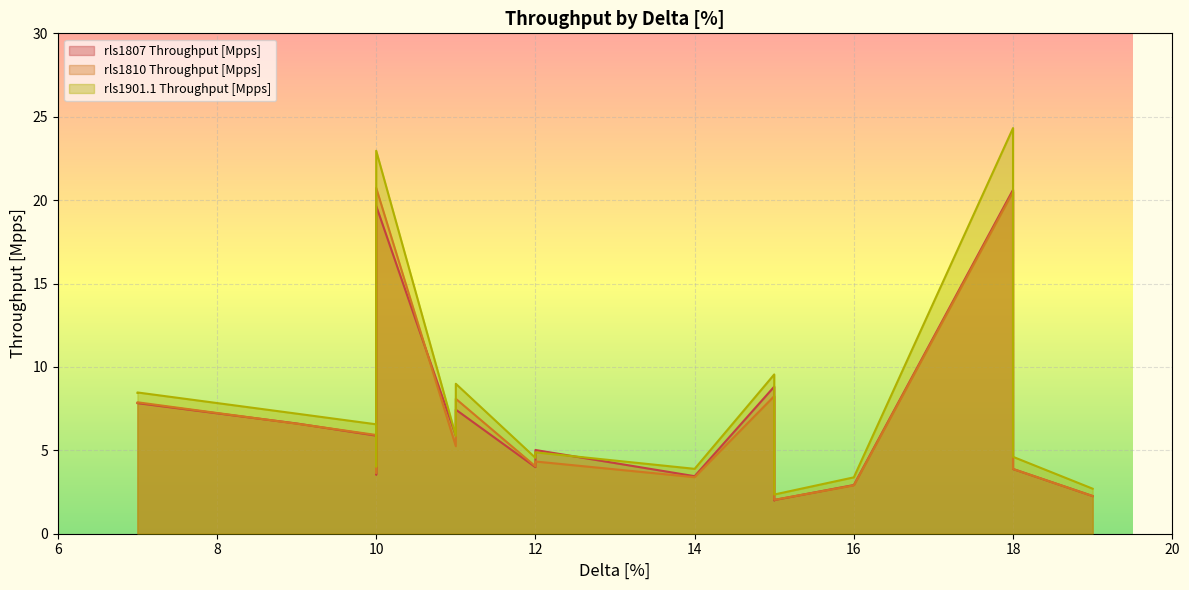

What are all the series names shown in the legend?

rls1807 Throughput [Mpps], rls1810 Throughput [Mpps], rls1901.1 Throughput [Mpps]